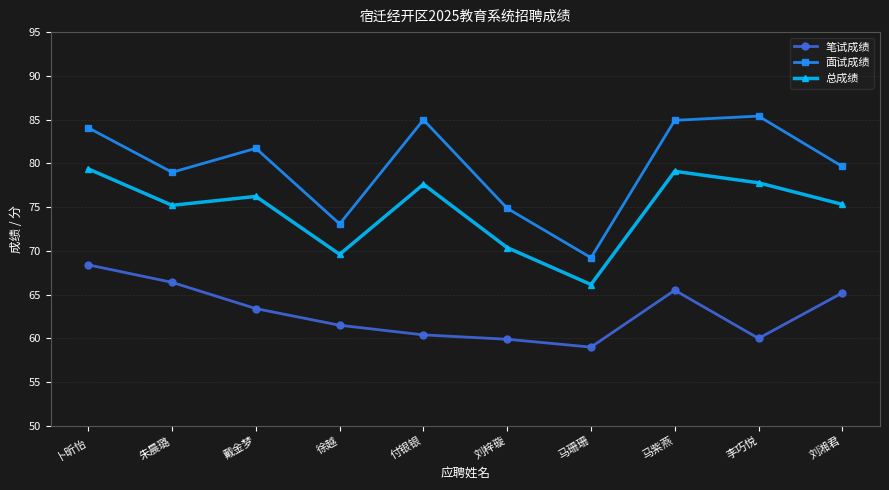

At which category does 总成绩 reach its first local peak?

戴金梦